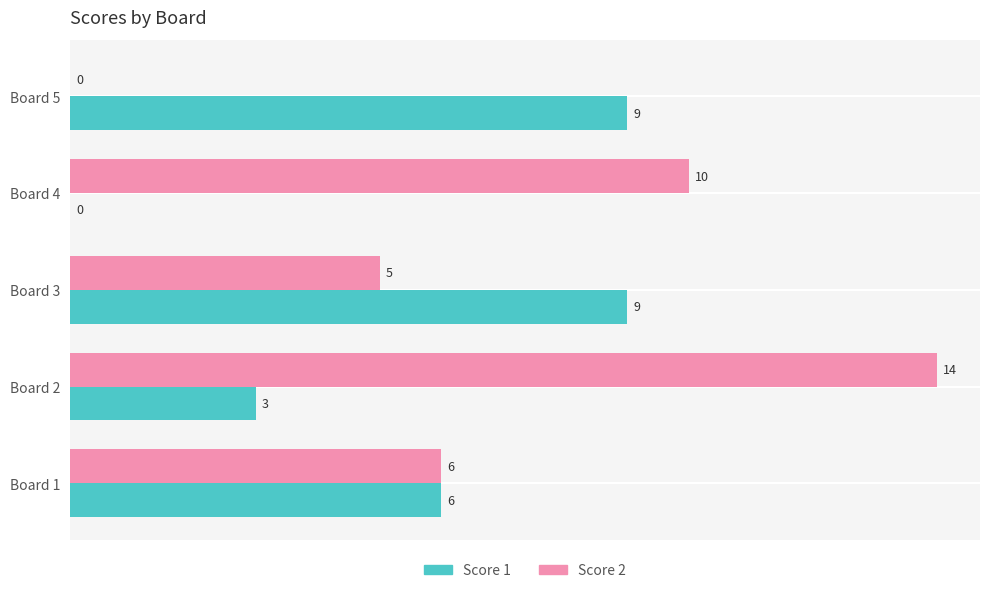

Between Board 3 and Board 4, which series saw the biggest shift?

Score 1